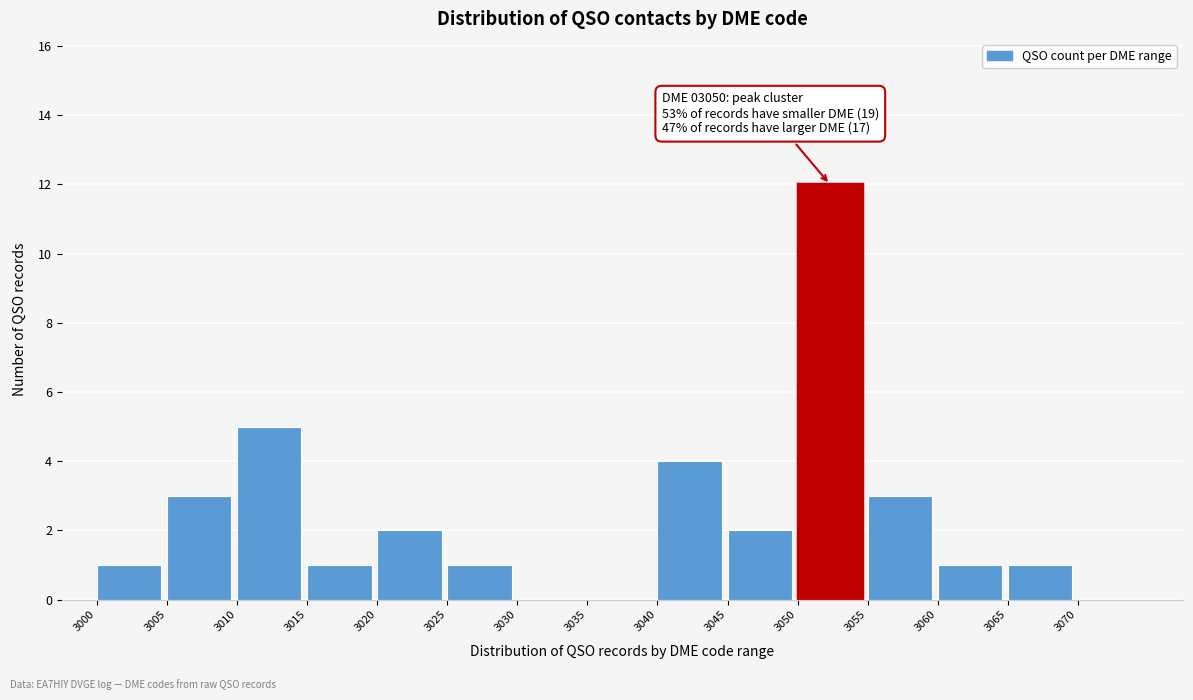

Which range on the x-axis has the tallest bar?

3050 to 3055